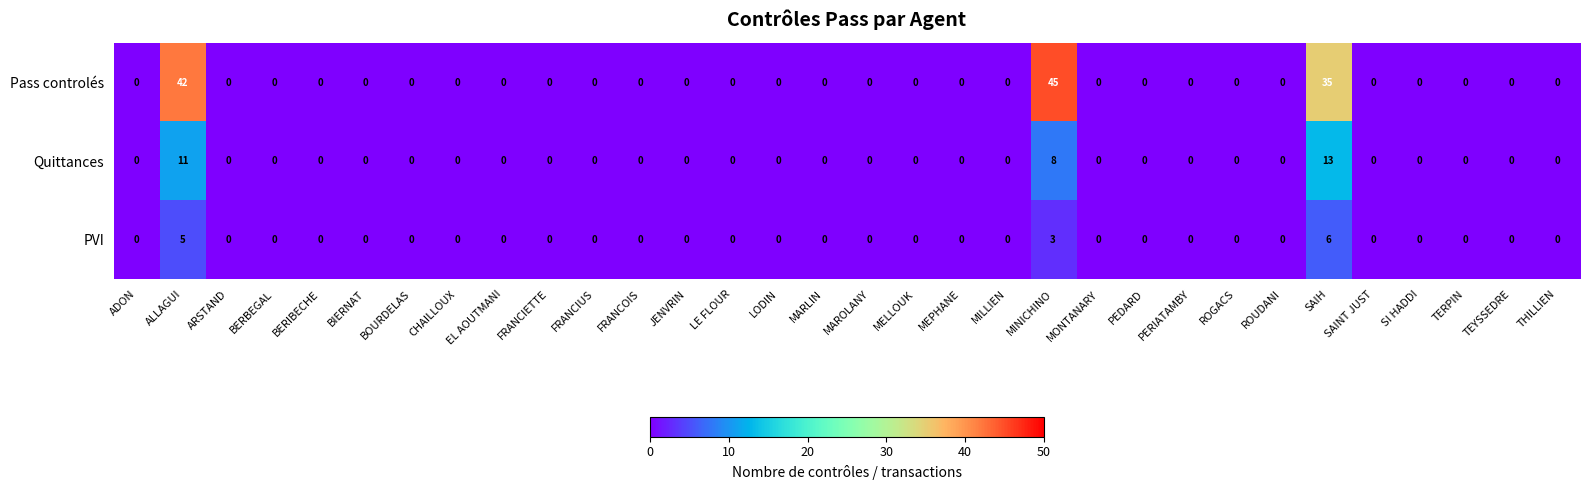

At how many categories does at least one series exceed 7?

3